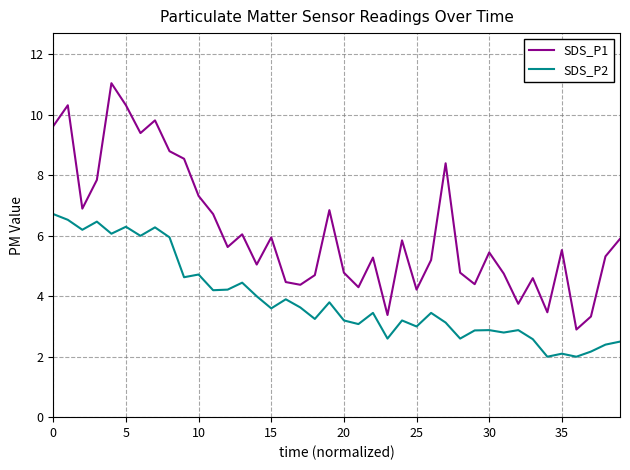

Which series has the largest total across all categories?

SDS_P1